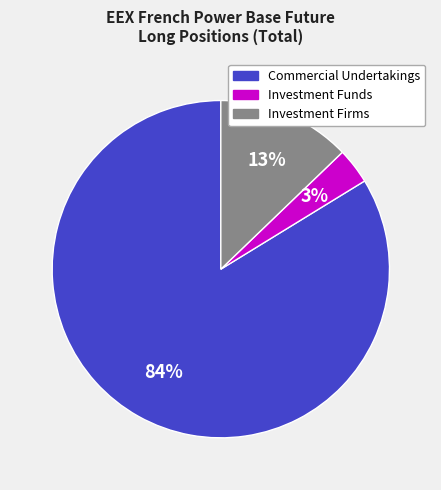

Is it true that Investment Firms is 13% of the pie?

True